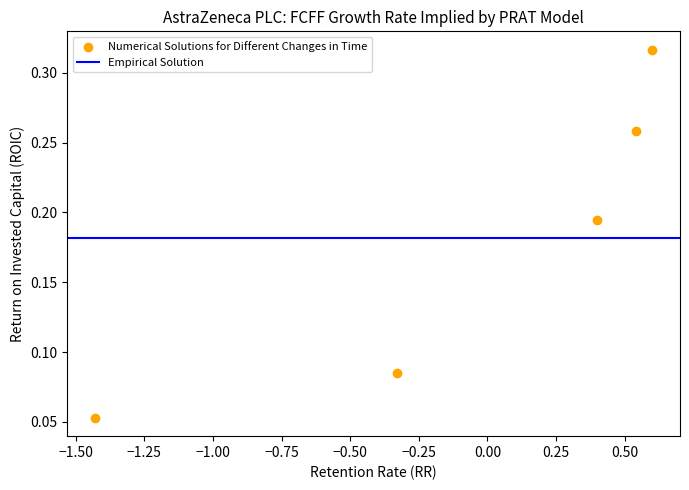

What is the range of X values (max minus min)?

2.0